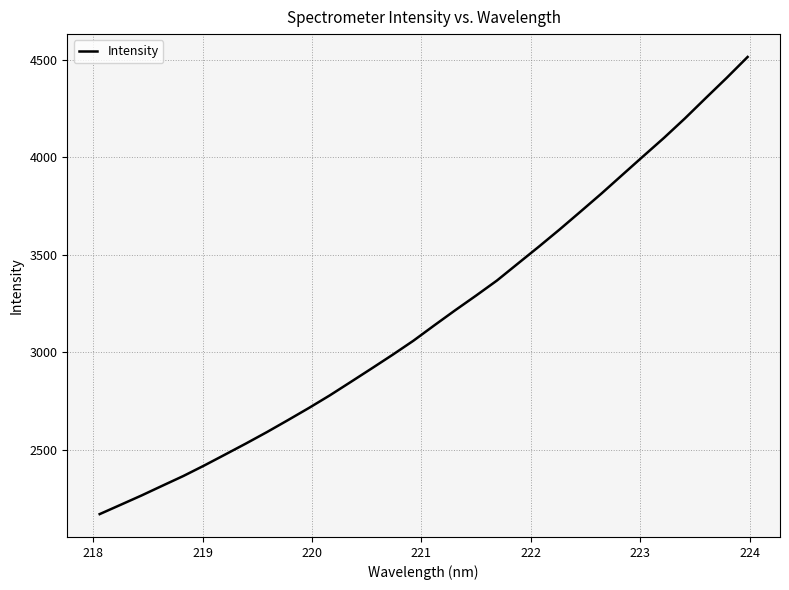

What is the smallest value displayed?

2171.2